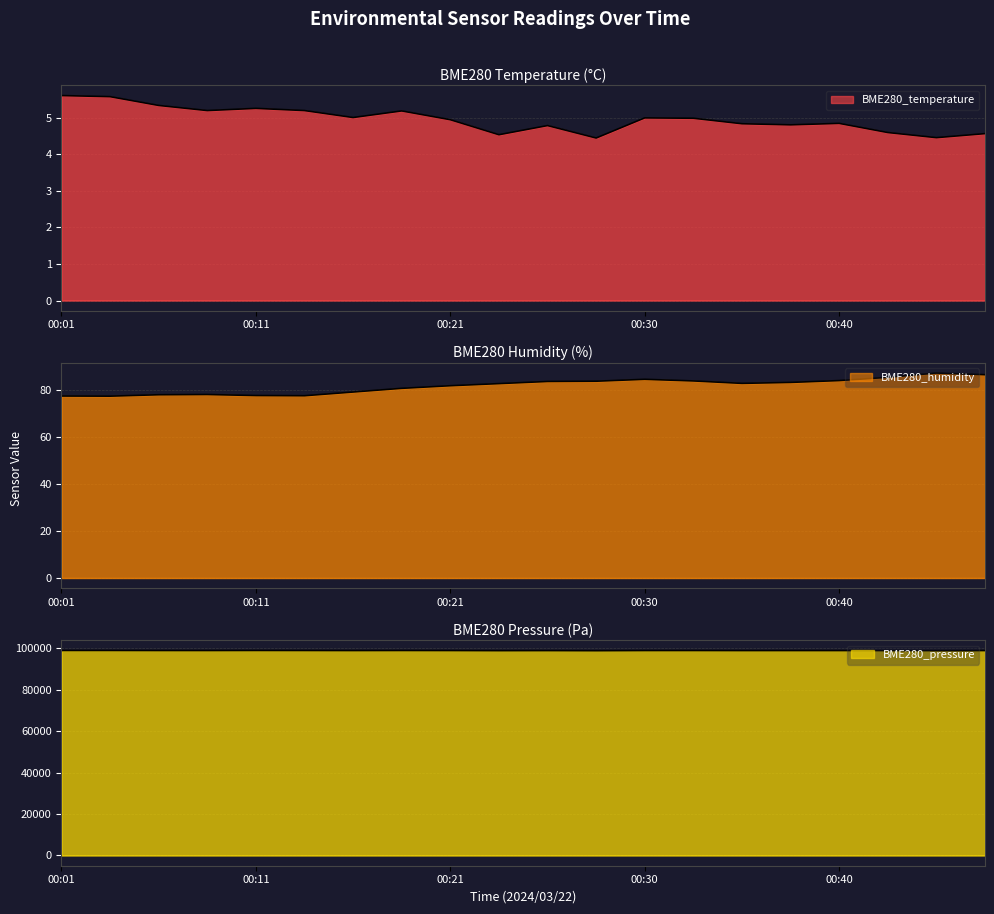

Reading left to right, transcribe all the data shown in this chart.

BME280_temperature: 00:01=5.6	00:04=5.6	00:06=5.3	00:09=5.2	00:11=5.2	00:13=5.2	00:16=5.0	00:18=5.2	00:21=4.9	00:23=4.5	00:26=4.8	00:28=4.4	00:30=5.0	00:33=5.0	00:35=4.8	00:38=4.8	00:40=4.8	00:42=4.6	00:45=4.5	00:47=4.6
BME280_humidity: 00:01=77.5	00:04=77.4	00:06=78.0	00:09=78.1	00:11=77.7	00:13=77.6	00:16=79.2	00:18=80.7	00:21=81.8	00:23=82.7	00:26=83.6	00:28=83.8	00:30=84.6	00:33=83.9	00:35=82.8	00:38=83.2	00:40=84.0	00:42=85.4	00:45=87.2	00:47=86.5
BME280_pressure: 00:01=99020.2	00:04=99018.2	00:06=98992.4	00:09=98987.8	00:11=99013.6	00:13=98998.7	00:16=98974.5	00:18=98999.1	00:21=98980.8	00:23=98931.8	00:26=98959.2	00:28=98913.1	00:30=98983.9	00:33=98990.5	00:35=98967.8	00:38=98973.3	00:40=98974.1	00:42=98965.8	00:45=98954.9	00:47=98972.1